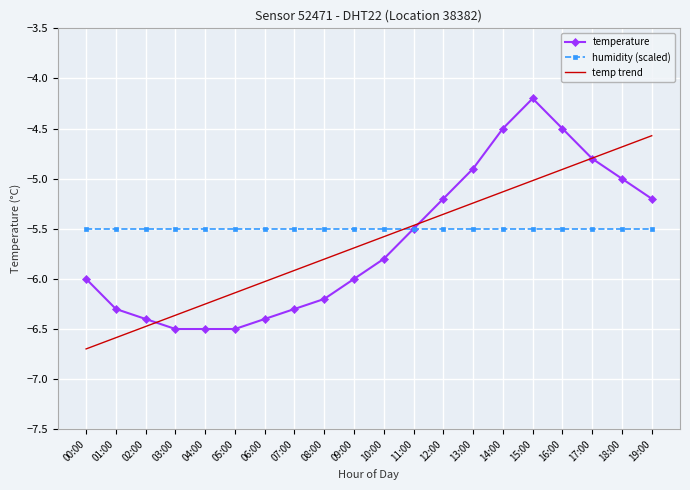

What position from the right is 07:00?

13